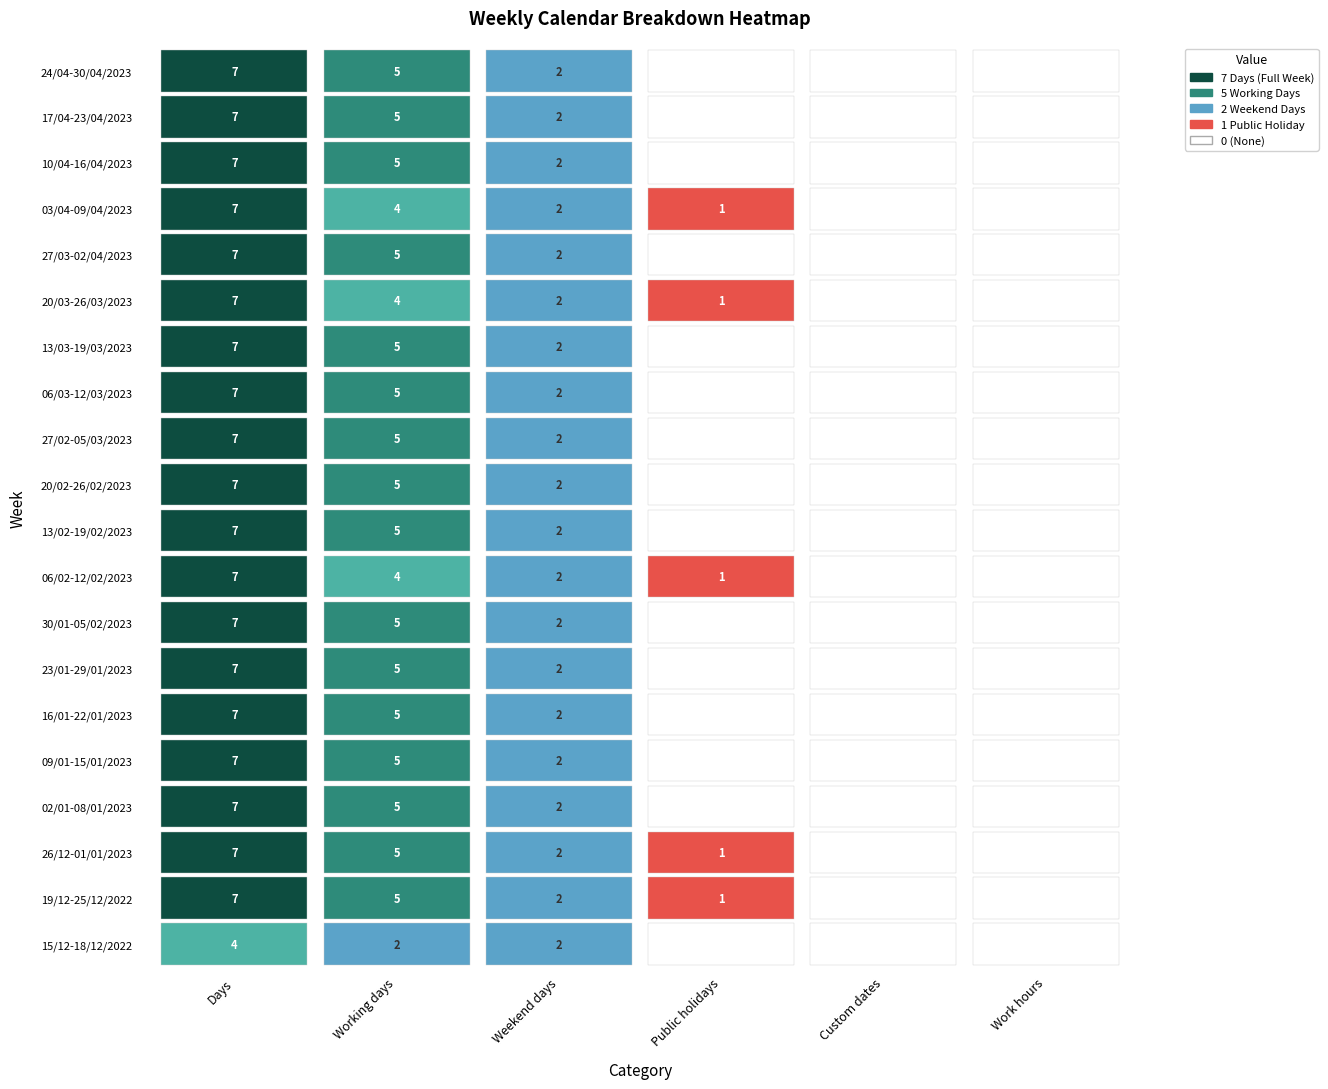

Reading right to left, what are all the values shown in this chart?

15/12-18/12/2022: 0	0	0	2	2	4
19/12-25/12/2022: 0	0	1	2	5	7
26/12-01/01/2023: 0	0	1	2	5	7
02/01-08/01/2023: 0	0	0	2	5	7
09/01-15/01/2023: 0	0	0	2	5	7
16/01-22/01/2023: 0	0	0	2	5	7
23/01-29/01/2023: 0	0	0	2	5	7
30/01-05/02/2023: 0	0	0	2	5	7
06/02-12/02/2023: 0	0	1	2	4	7
13/02-19/02/2023: 0	0	0	2	5	7
20/02-26/02/2023: 0	0	0	2	5	7
27/02-05/03/2023: 0	0	0	2	5	7
06/03-12/03/2023: 0	0	0	2	5	7
13/03-19/03/2023: 0	0	0	2	5	7
20/03-26/03/2023: 0	0	1	2	4	7
27/03-02/04/2023: 0	0	0	2	5	7
03/04-09/04/2023: 0	0	1	2	4	7
10/04-16/04/2023: 0	0	0	2	5	7
17/04-23/04/2023: 0	0	0	2	5	7
24/04-30/04/2023: 0	0	0	2	5	7